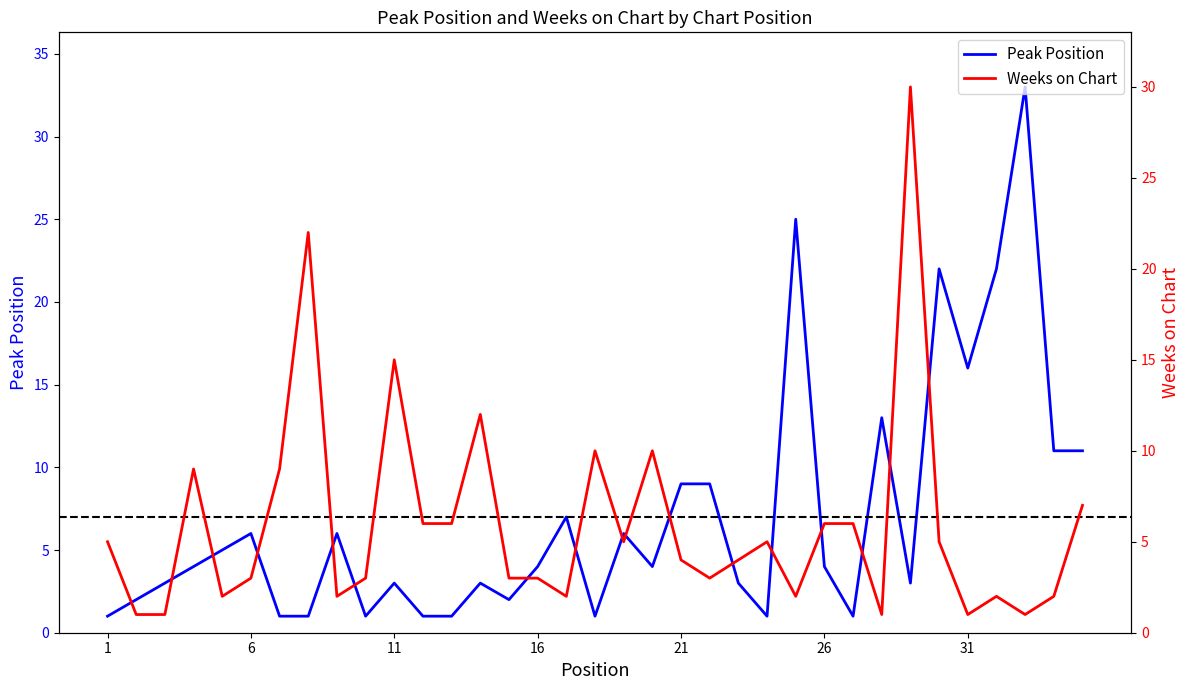

Where is Peak Position nearest to the value 17?

31